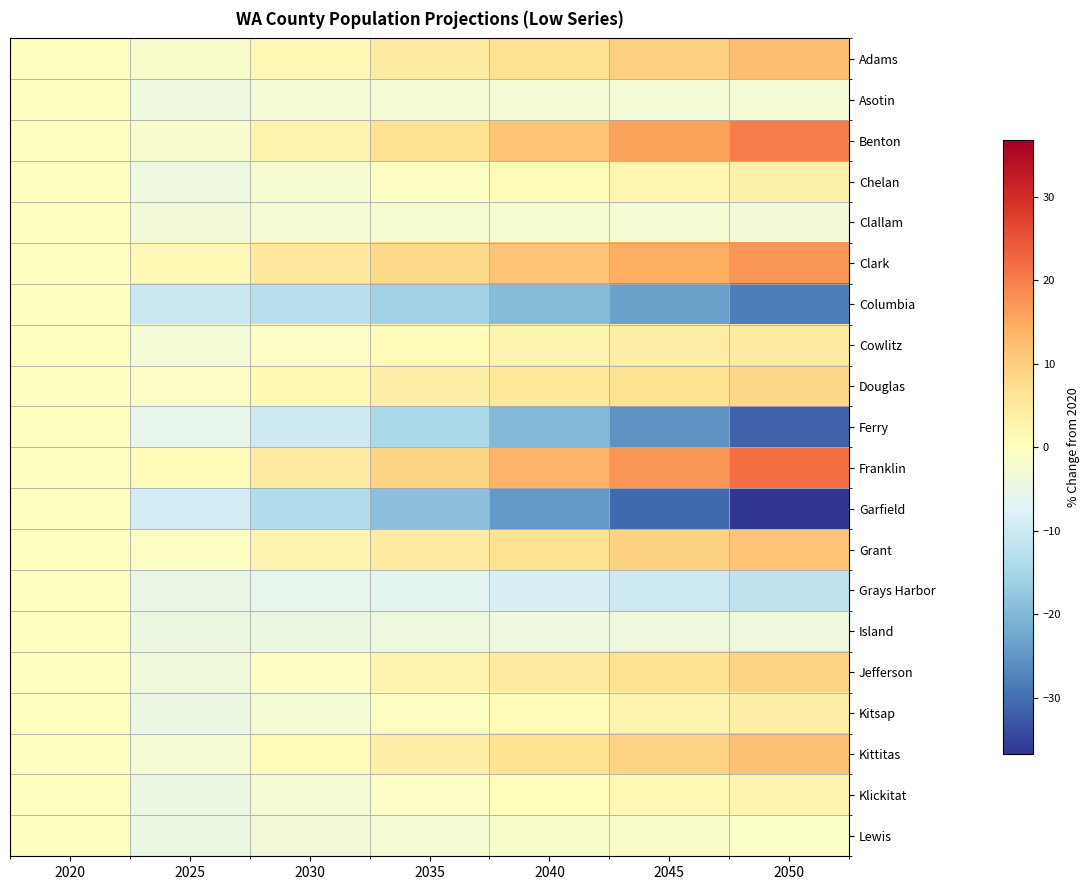

Reading left to right, what are all the values shown in this chart?

Adams: 2020=0.0	2025=-1.6	2030=1.5	2035=4.4	2040=7.1	2045=9.6	2050=12.1
Asotin: 2020=0.0	2025=-4.0	2030=-3.0	2035=-2.5	2040=-2.4	2045=-2.7	2050=-3.1
Benton: 2020=0.0	2025=-1.8	2030=2.6	2035=7.0	2040=11.4	2045=15.8	2050=20.1
Chelan: 2020=0.0	2025=-4.1	2030=-2.1	2035=-0.4	2040=1.0	2045=2.3	2050=3.3
Clallam: 2020=0.0	2025=-3.2	2030=-2.4	2035=-2.0	2040=-2.1	2045=-2.5	2050=-3.2
Clark: 2020=0.0	2025=1.5	2030=4.9	2035=8.2	2040=11.4	2045=14.5	2050=17.4
Columbia: 2020=0.0	2025=-10.2	2030=-12.7	2035=-15.7	2040=-19.4	2045=-23.5	2050=-28.0
Cowlitz: 2020=0.0	2025=-3.1	2030=-0.8	2035=1.0	2040=2.6	2045=3.8	2050=4.8
Douglas: 2020=0.0	2025=-0.7	2030=1.5	2035=3.5	2040=5.3	2045=7.0	2050=8.5
Ferry: 2020=0.0	2025=-5.5	2030=-9.8	2035=-14.6	2040=-19.9	2045=-25.5	2050=-31.5
Franklin: 2020=0.0	2025=0.6	2030=4.9	2035=9.1	2040=13.2	2045=17.4	2050=21.6
Garfield: 2020=0.0	2025=-9.1	2030=-13.5	2035=-18.7	2040=-24.4	2045=-30.5	2050=-36.7
Grant: 2020=0.0	2025=-0.3	2030=2.4	2035=4.8	2040=7.1	2045=9.2	2050=11.3
Grays Harbor: 2020=0.0	2025=-5.0	2030=-5.6	2035=-6.6	2040=-8.1	2045=-9.9	2050=-12.0
Island: 2020=0.0	2025=-4.5	2030=-4.3	2035=-4.2	2040=-4.0	2045=-3.9	2050=-3.8
Jefferson: 2020=0.0	2025=-3.5	2030=-0.4	2035=2.3	2040=4.8	2045=7.0	2050=9.0
Kitsap: 2020=0.0	2025=-4.5	2030=-2.3	2035=-0.5	2040=1.0	2045=2.3	2050=3.5
Kittitas: 2020=0.0	2025=-2.5	2030=0.7	2035=3.7	2040=6.5	2045=9.2	2050=11.7
Klickitat: 2020=0.0	2025=-4.4	2030=-2.5	2035=-0.8	2040=0.5	2045=1.6	2050=2.5
Lewis: 2020=0.0	2025=-4.9	2030=-3.4	2035=-2.3	2040=-1.6	2045=-1.2	2050=-0.9